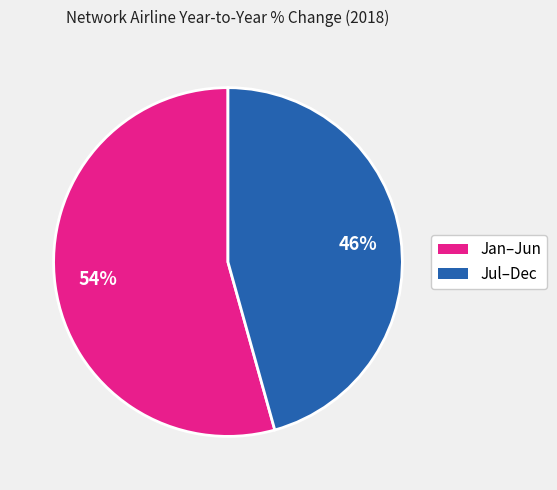

How many segments does this pie chart have?

2